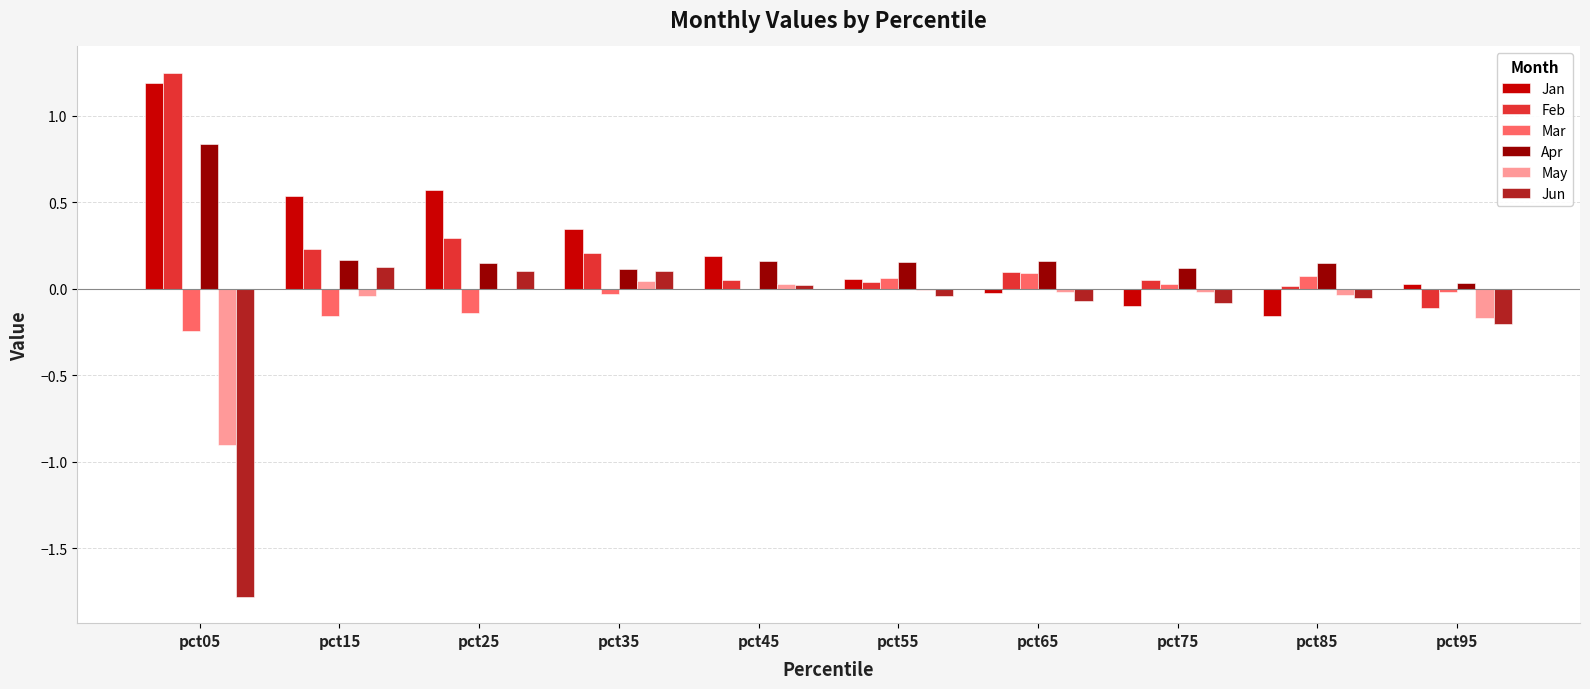

What are all the series names shown in the legend?

Jan, Feb, Mar, Apr, May, Jun